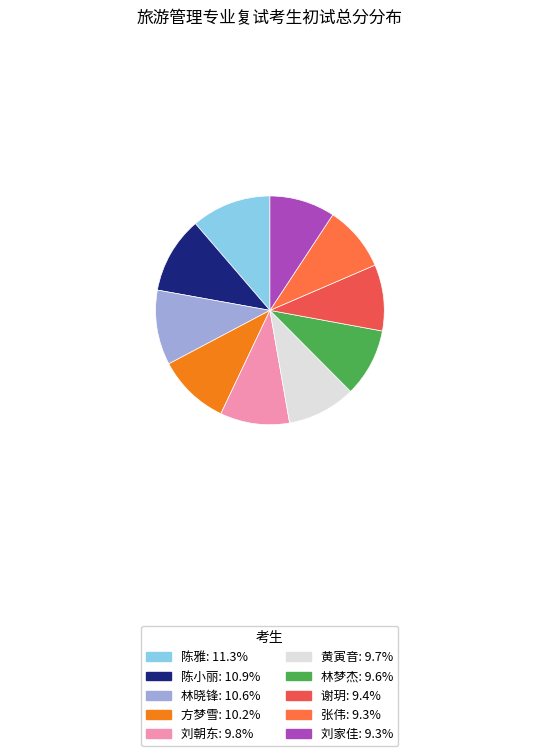

How many segments does this pie chart have?

10